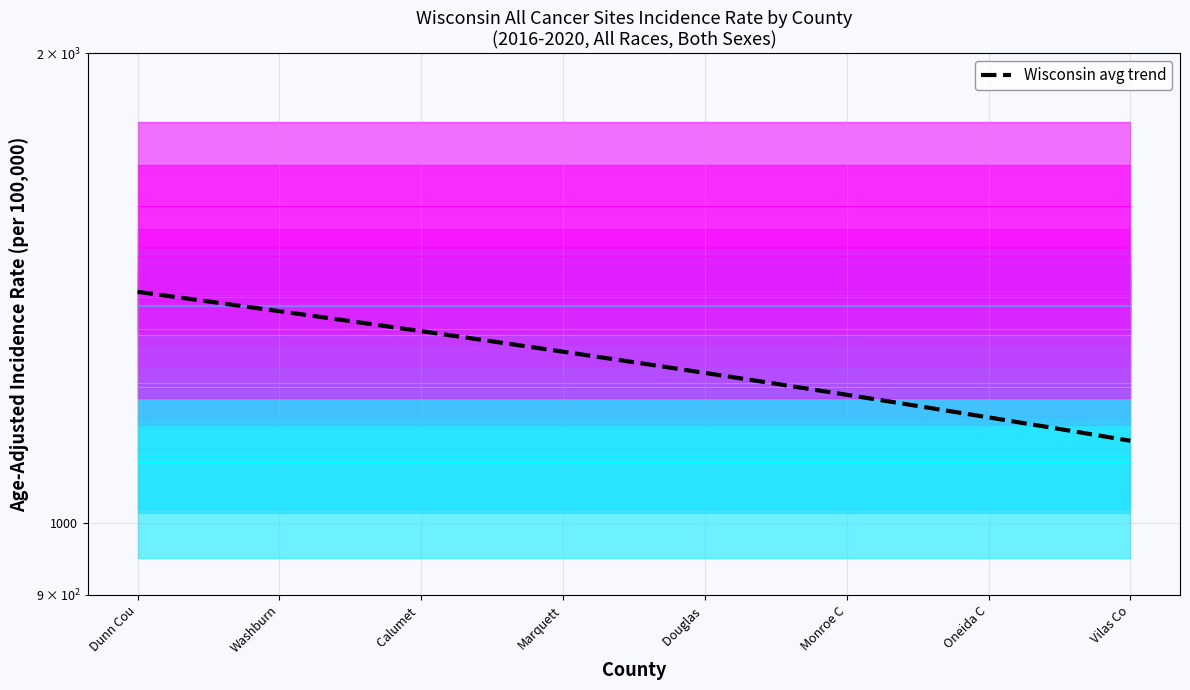

The value at 13 is 1734.2. True or false?

False